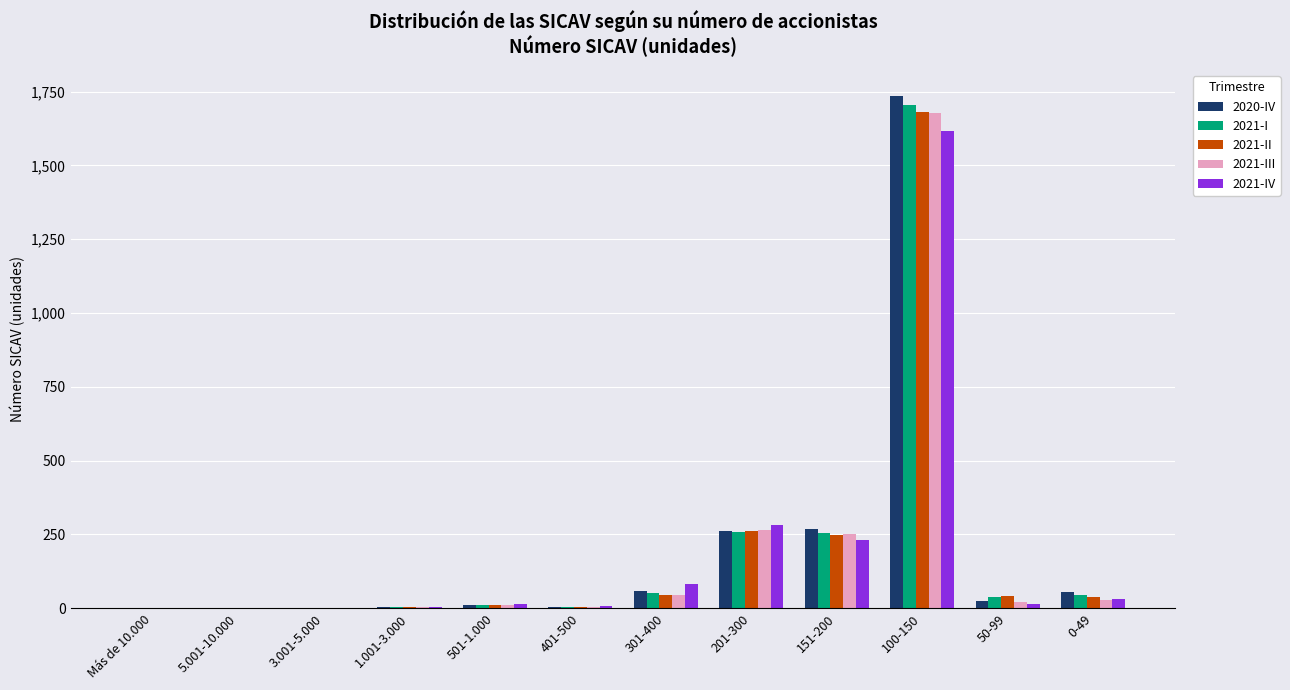

The 2021-IV series shows 96 at 151-200. True or false?

False